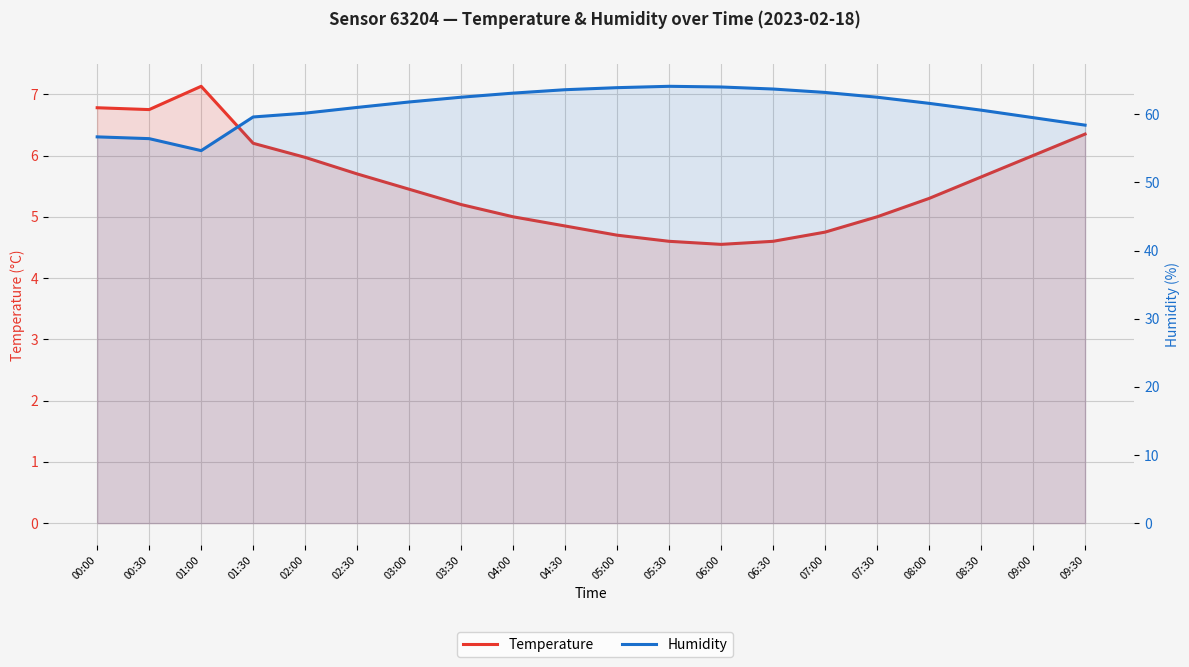

Which label corresponds to the smallest value in the chart?

06:00